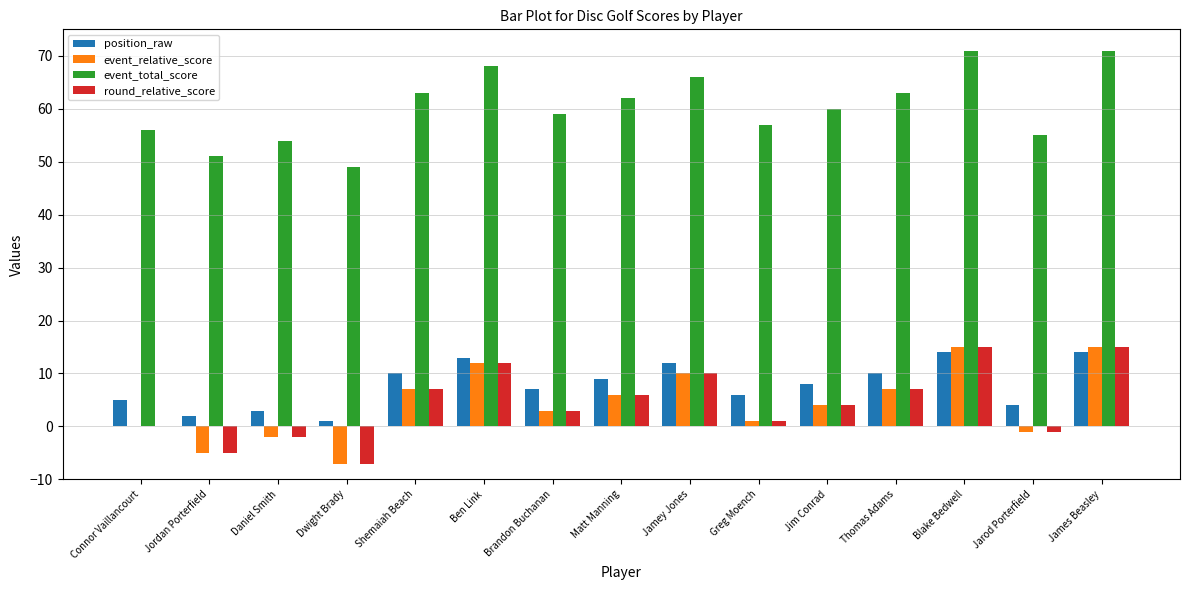

Where is event_total_score nearest to the value 60?

Jim Conrad